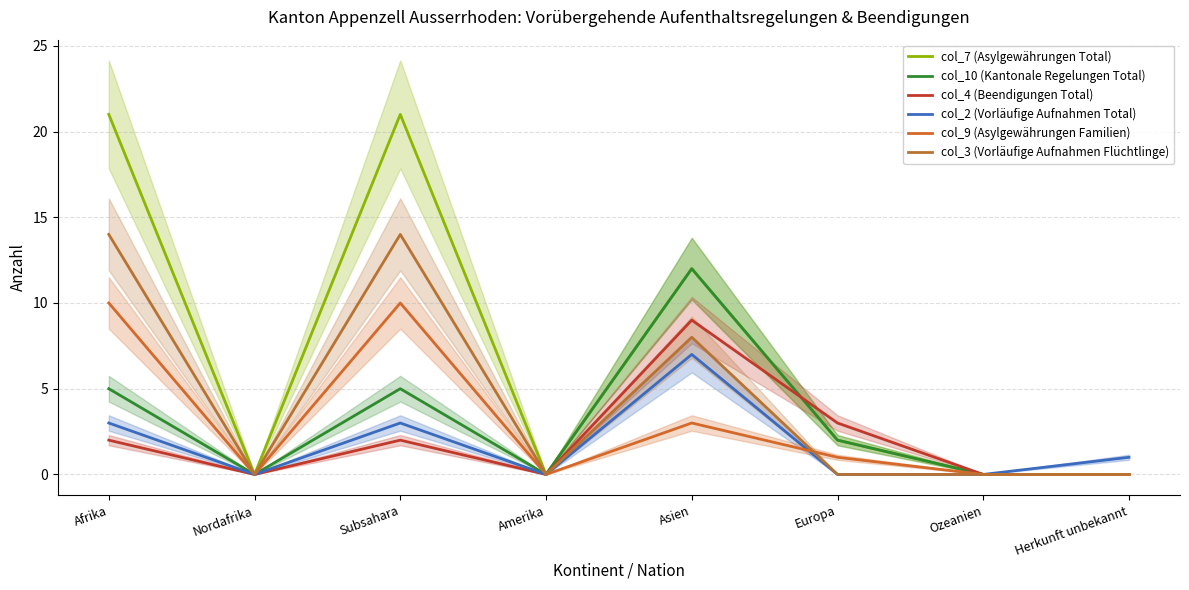

How many lines are shown in the chart?

6